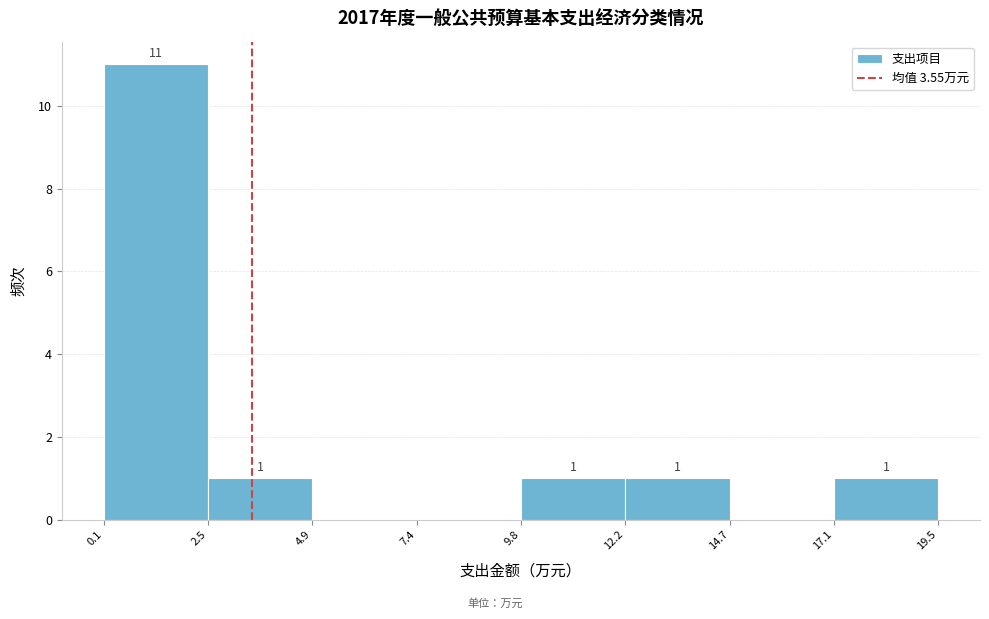

Over which range of the x-axis is the bar tallest?

0.1 to 2.5